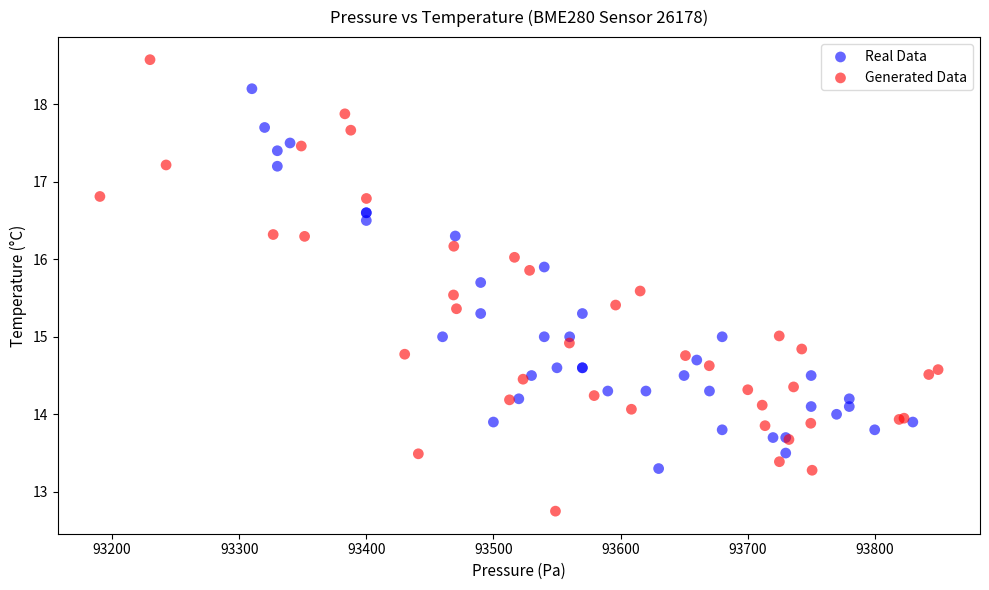

Which series reaches the maximum Y coordinate?

Generated Data